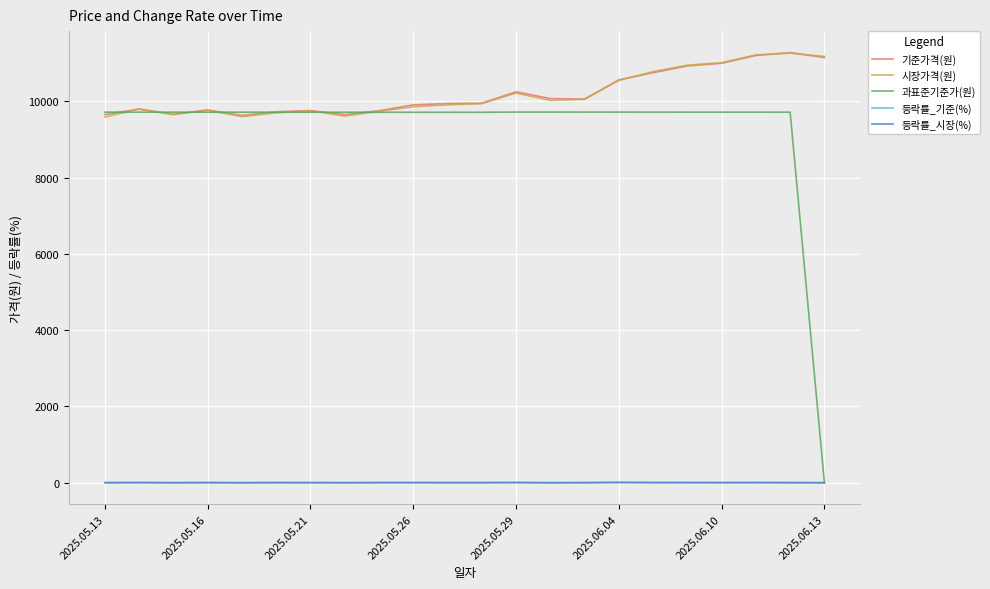

True or false: 등락률_시장(%) and 시장가격(원) cross at least once.

False